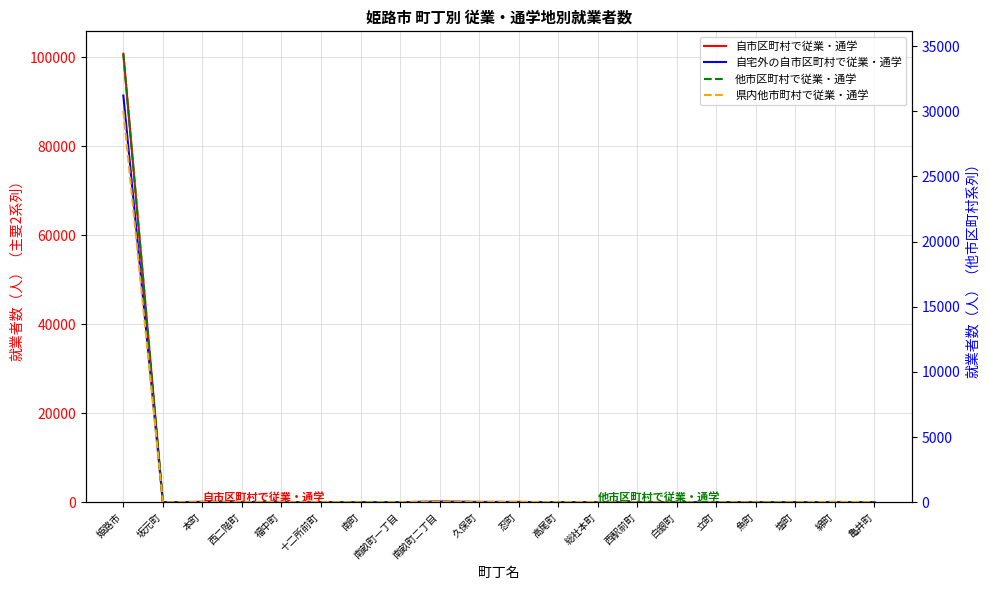

At which label does 自市区町村で従業・通学 reach its minimum?

魚町